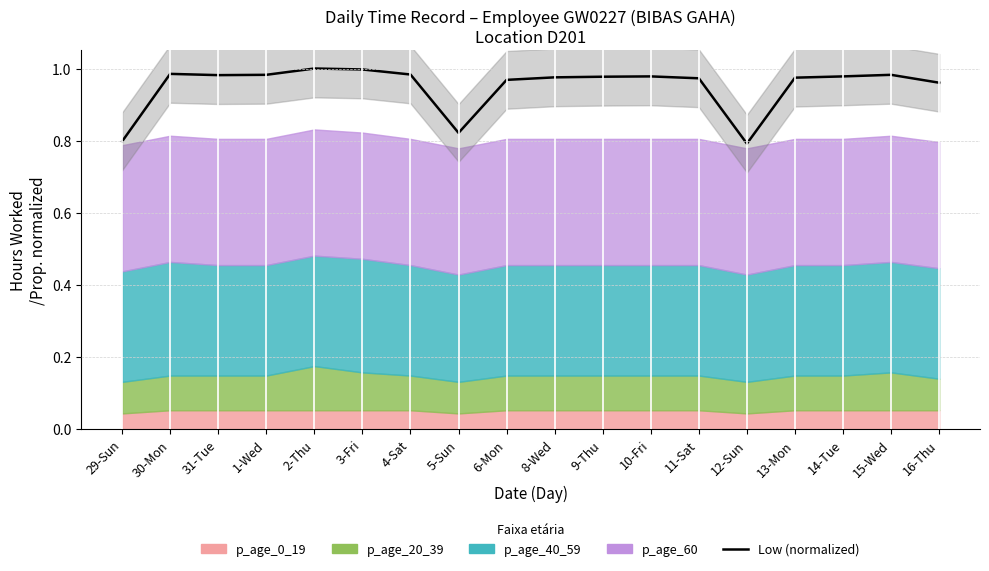

What position from the right is 29-Sun?

18